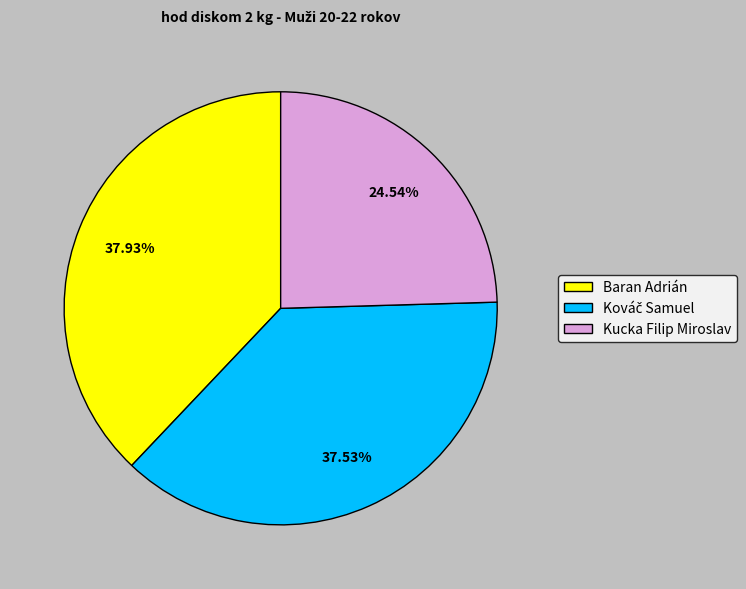

What is the smallest slice in the pie chart?

Kucka Filip Miroslav